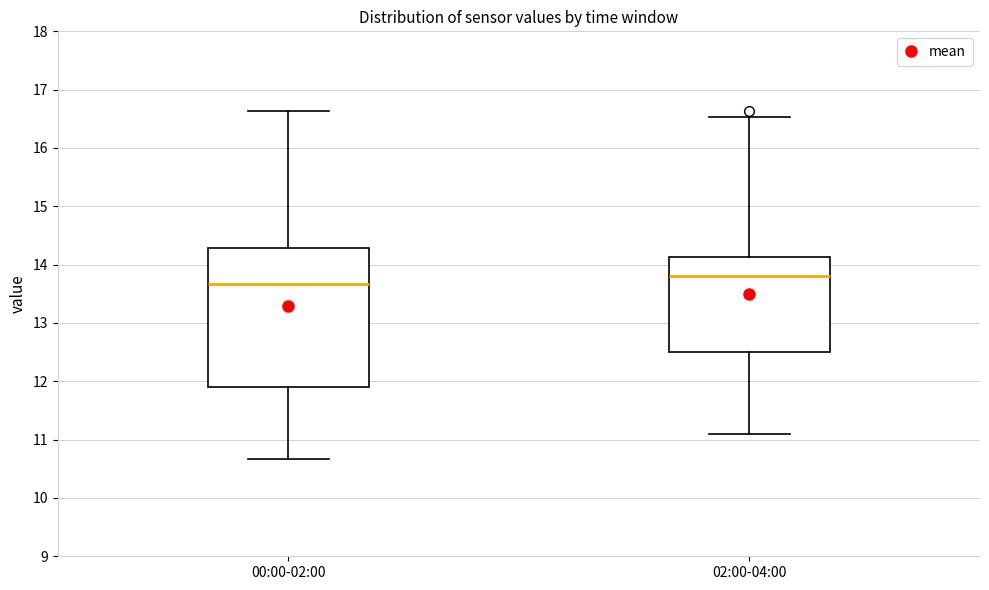

Which box's median line is the lowest?

00:00-02:00